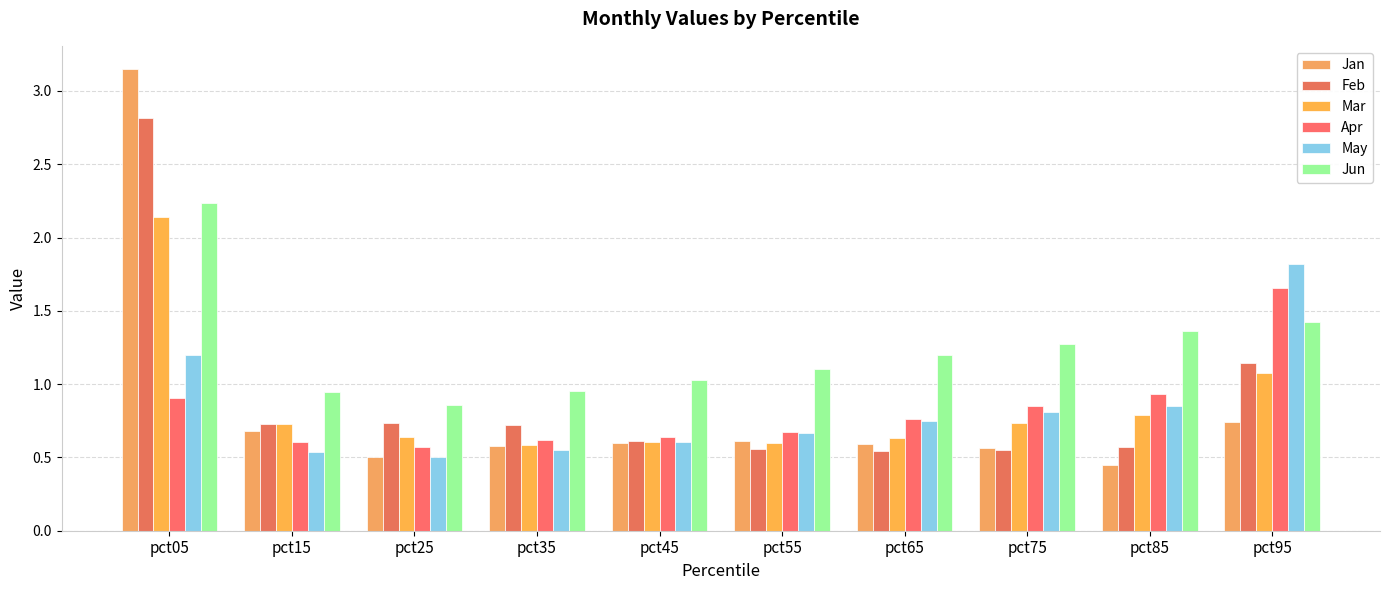

The Jan series shows 0.8 at pct55. True or false?

False